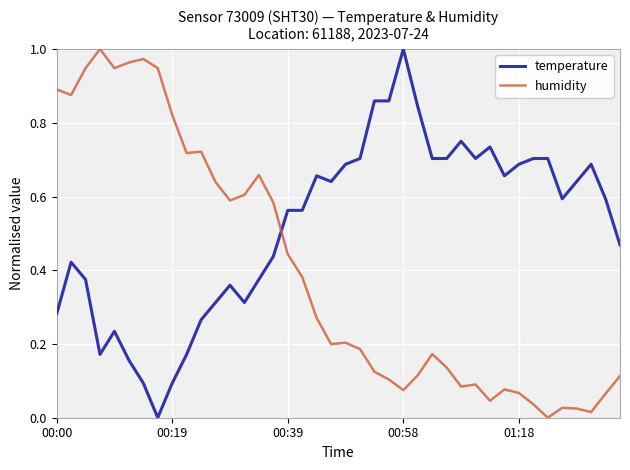

Rank the series by their average value, from highest to lowest.

temperature, humidity